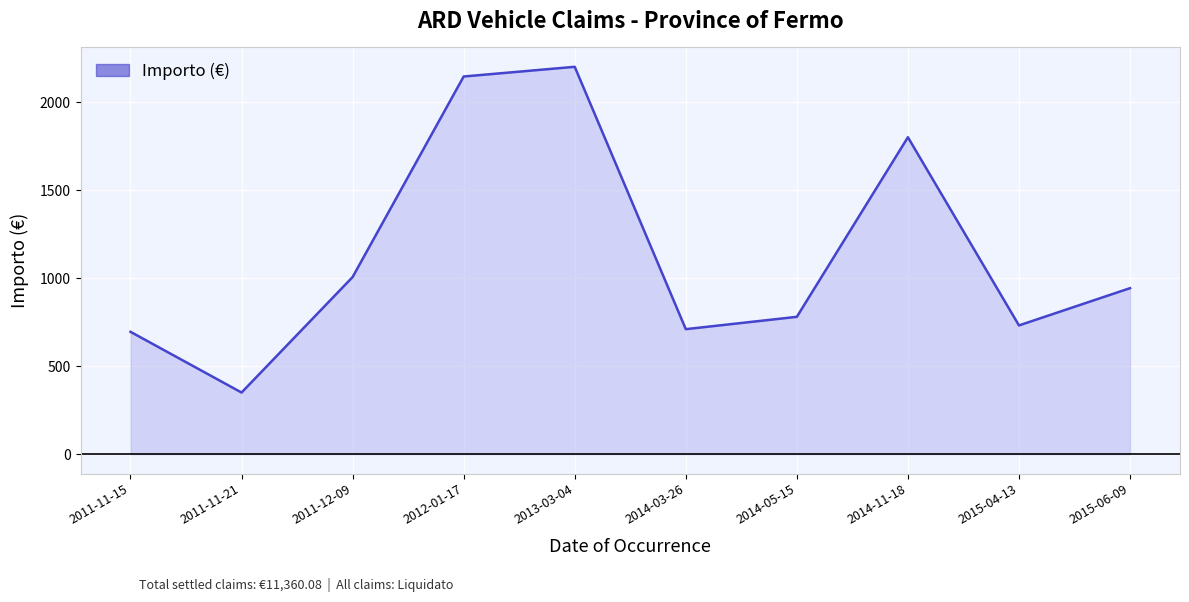

True or false: there are more than 0 points higher than both neighbors.

True